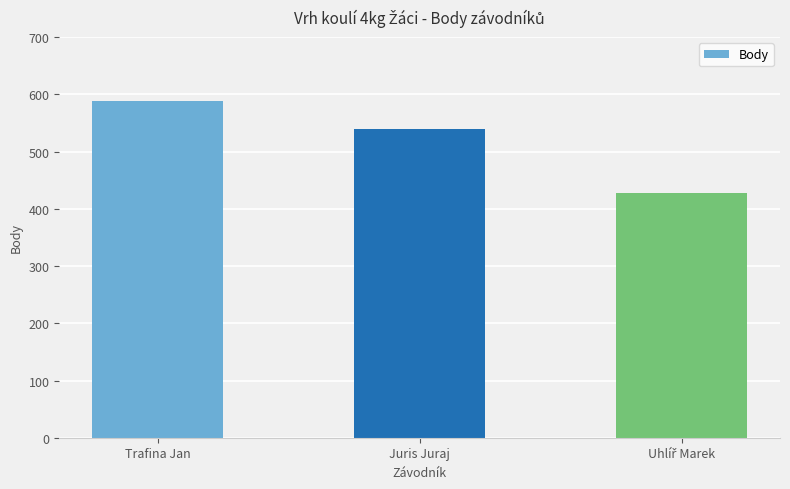

What is the change in value from Trafina Jan to Juris Juraj?

-49